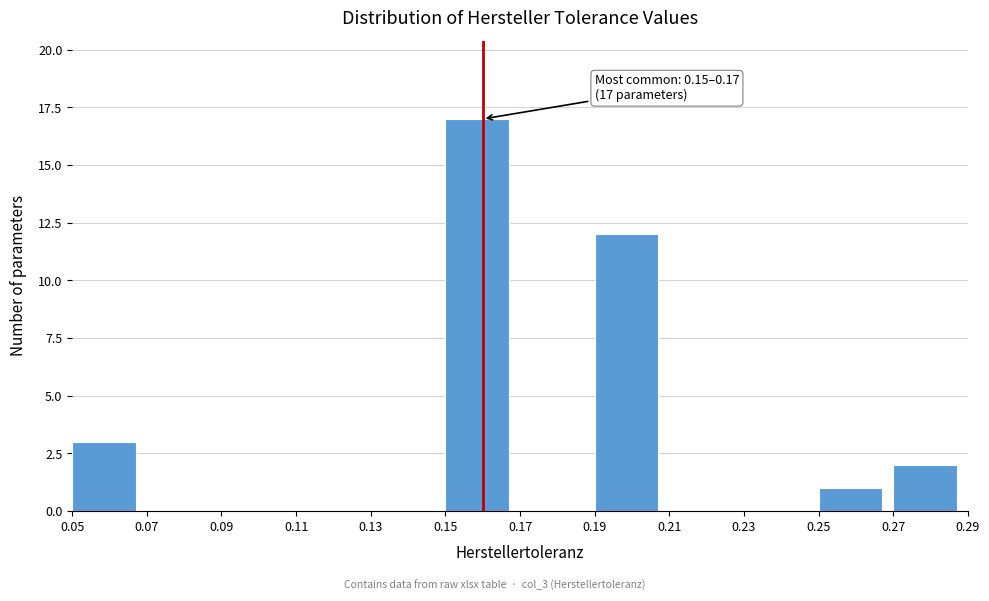

Which range on the x-axis has the tallest bar?

0.15 to 0.17